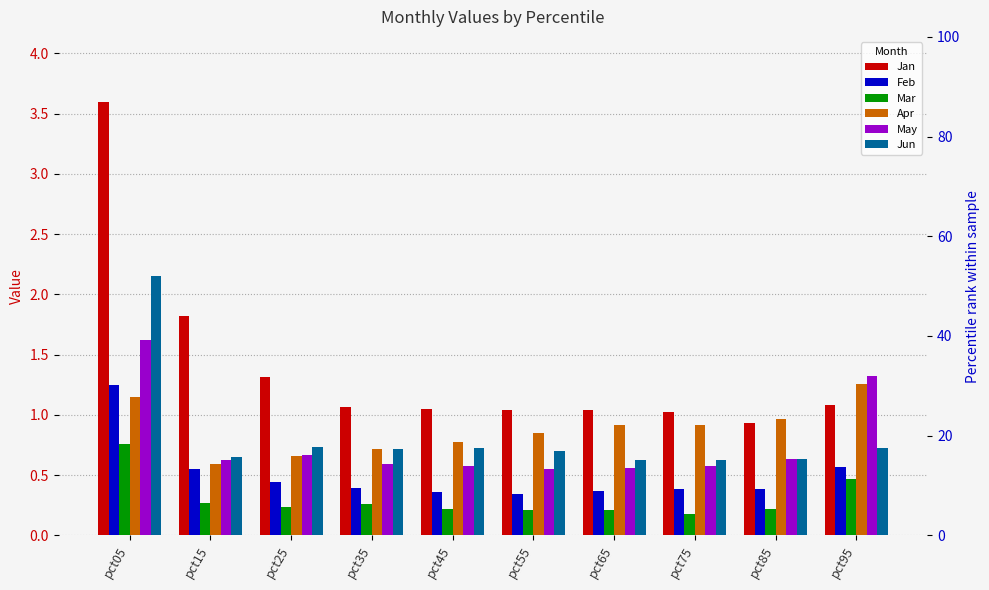

What is the difference between the highest and lowest values at pct35?

0.8